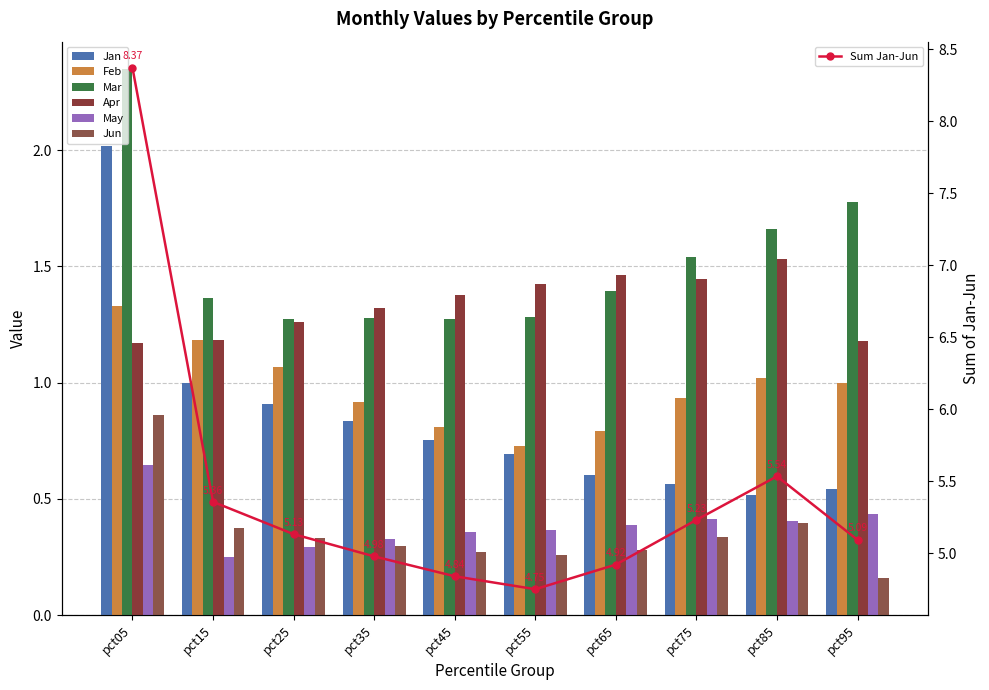

Is it true that Feb equals 0.8 at pct65?

True